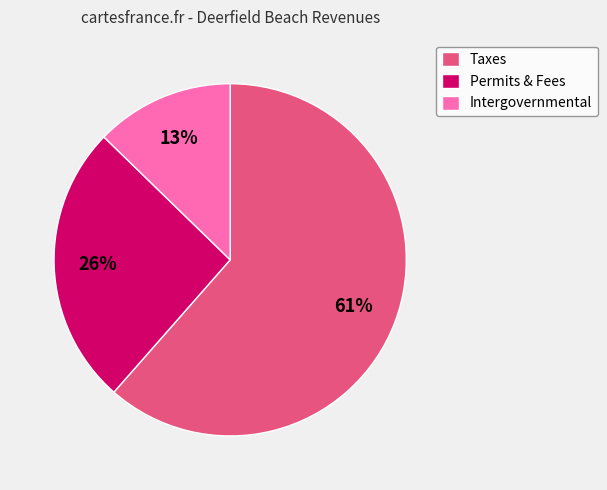

How many slices are in this pie chart?

3